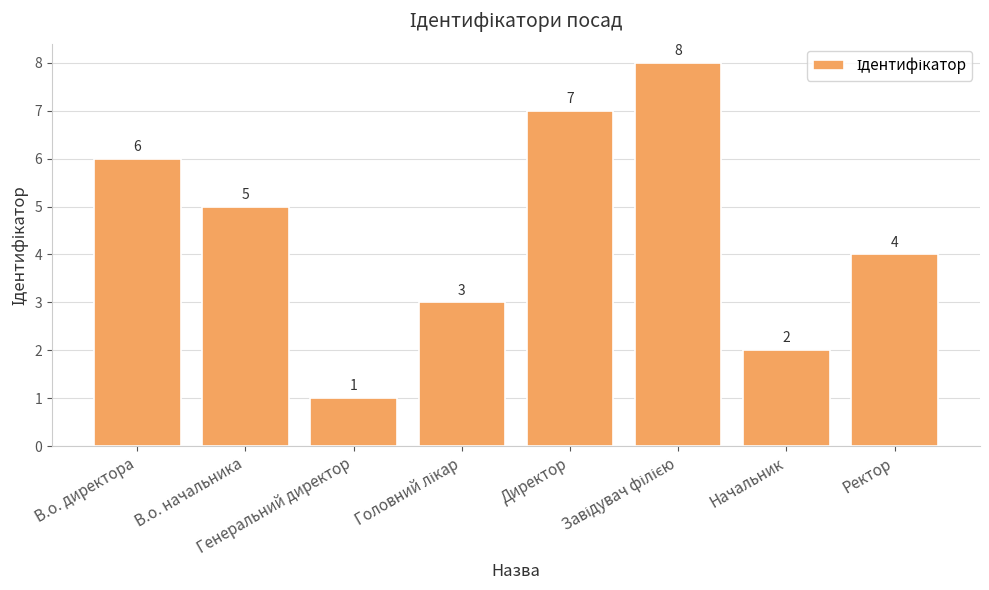

What is the difference between the maximum and minimum values?

7